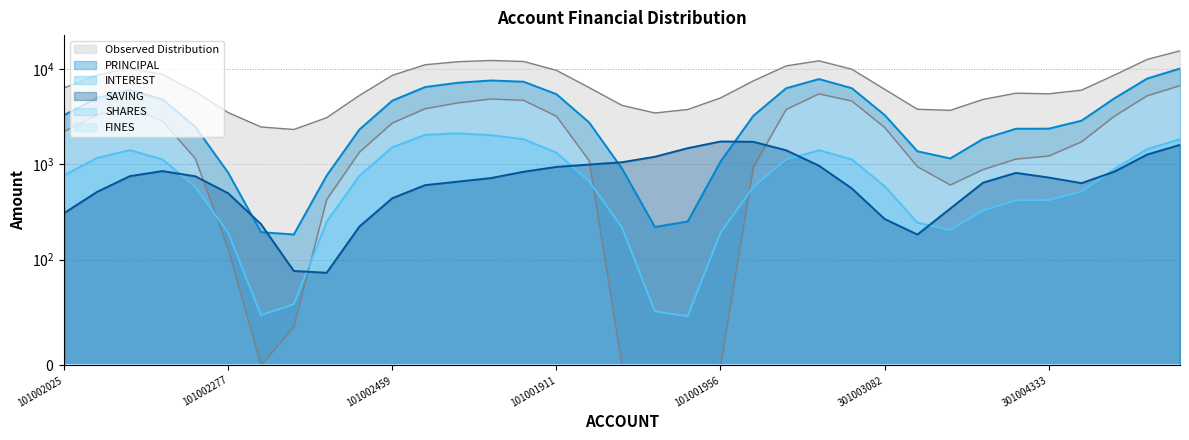

At which category is the sum across all series the highest?

101002801